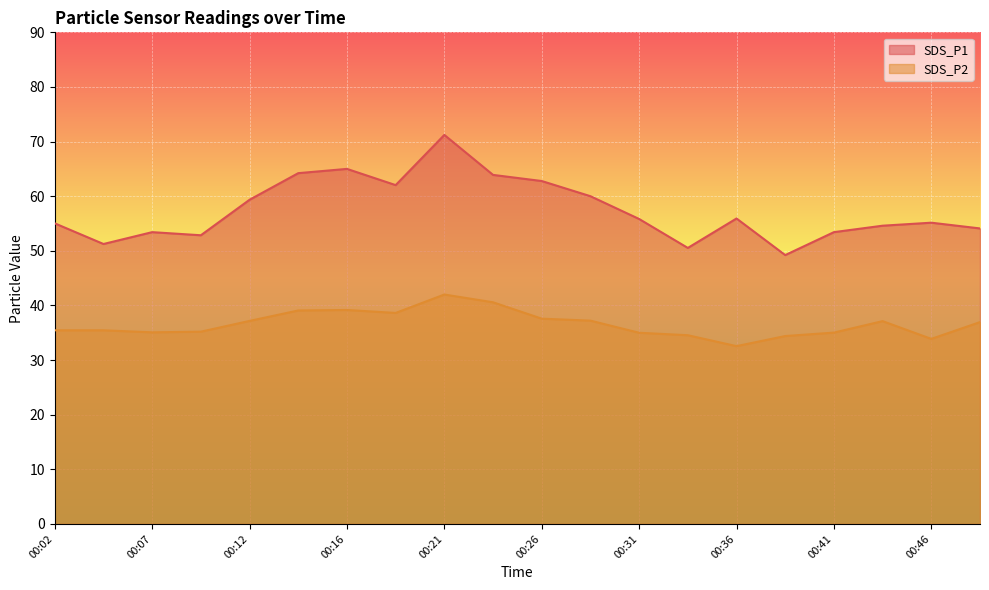

The SDS_P1 series shows 53.4 at 00:41. True or false?

True